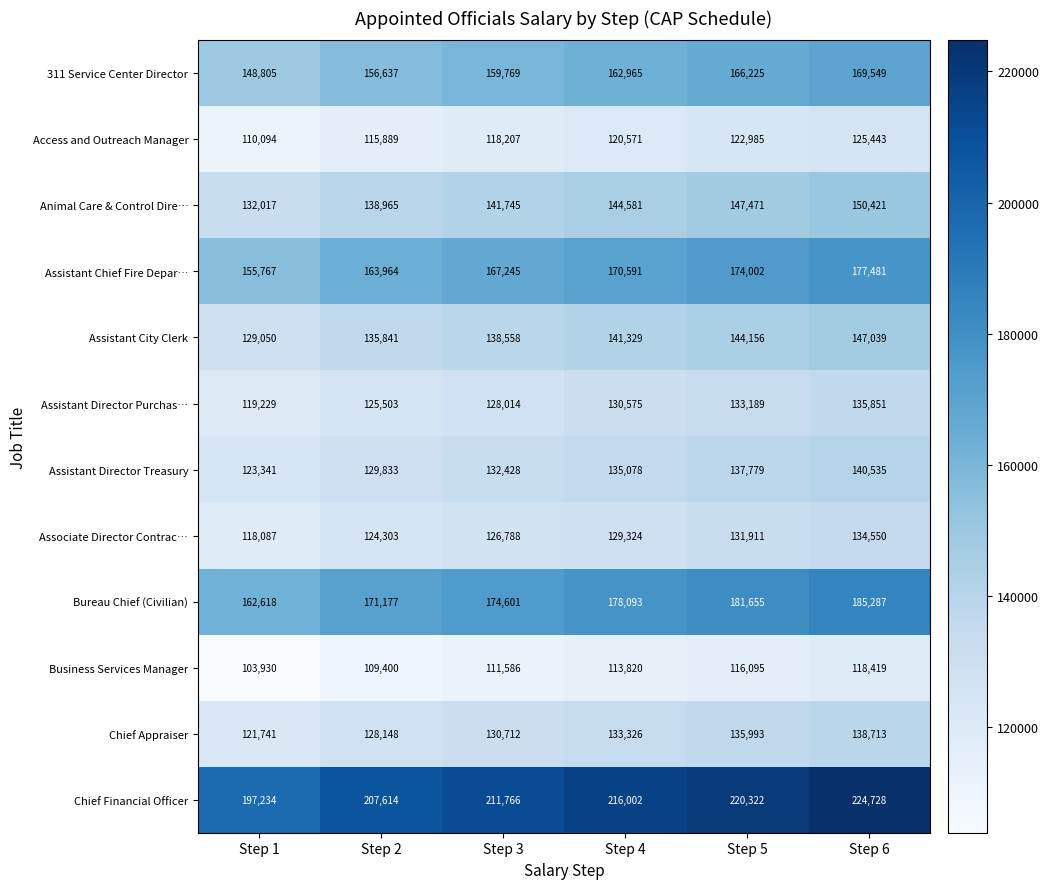

How many series are shown in this chart?

12